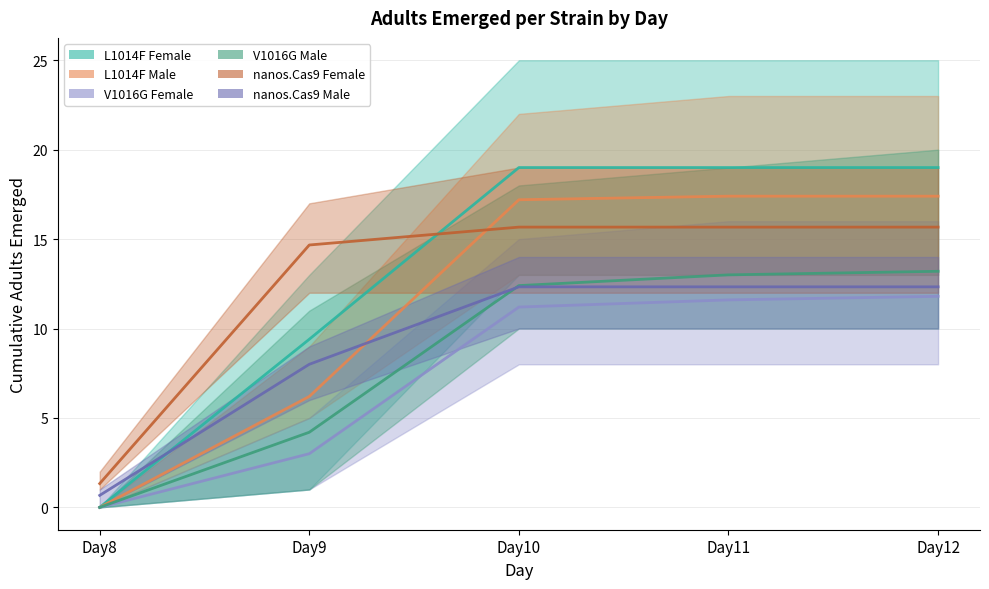

Rank the series by their maximum value, from lowest to highest.

V1016G Female, nanos.Cas9 Male, V1016G Male, nanos.Cas9 Female, L1014F Male, L1014F Female